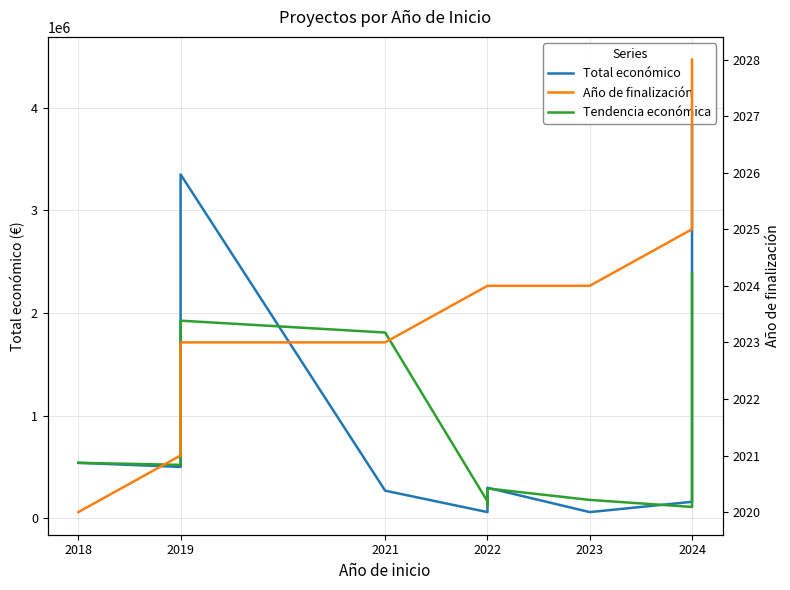

At which category does the chart reach its minimum across all series?

2018